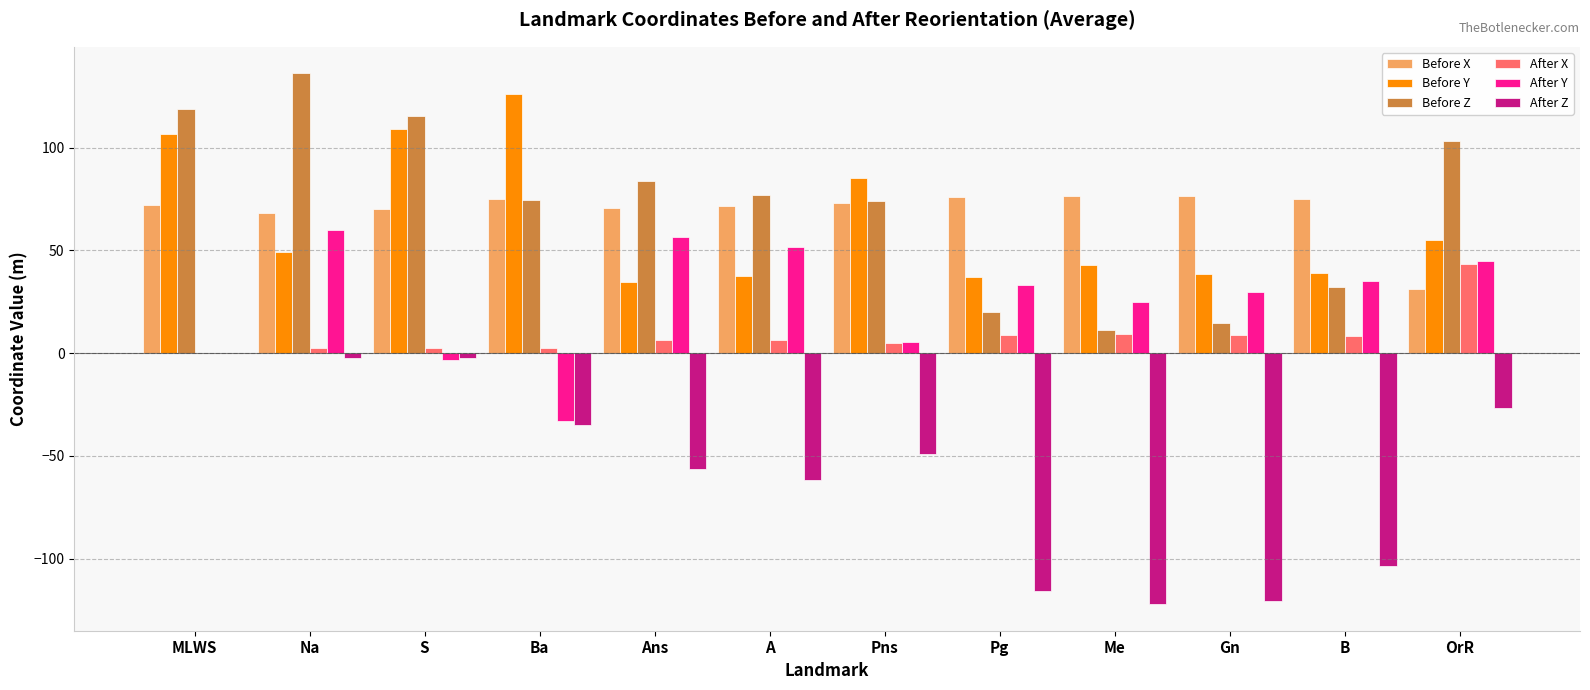

How many groups of bars are there?

12